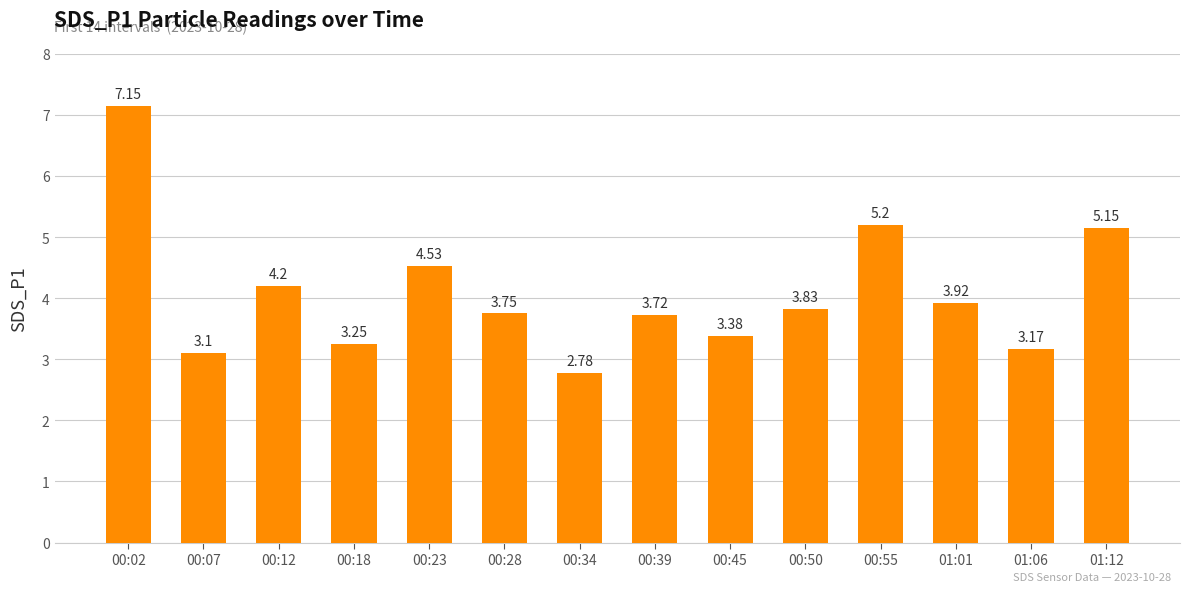

Approximately how many times larger is the value at 00:02 compared to 00:18?

2.2